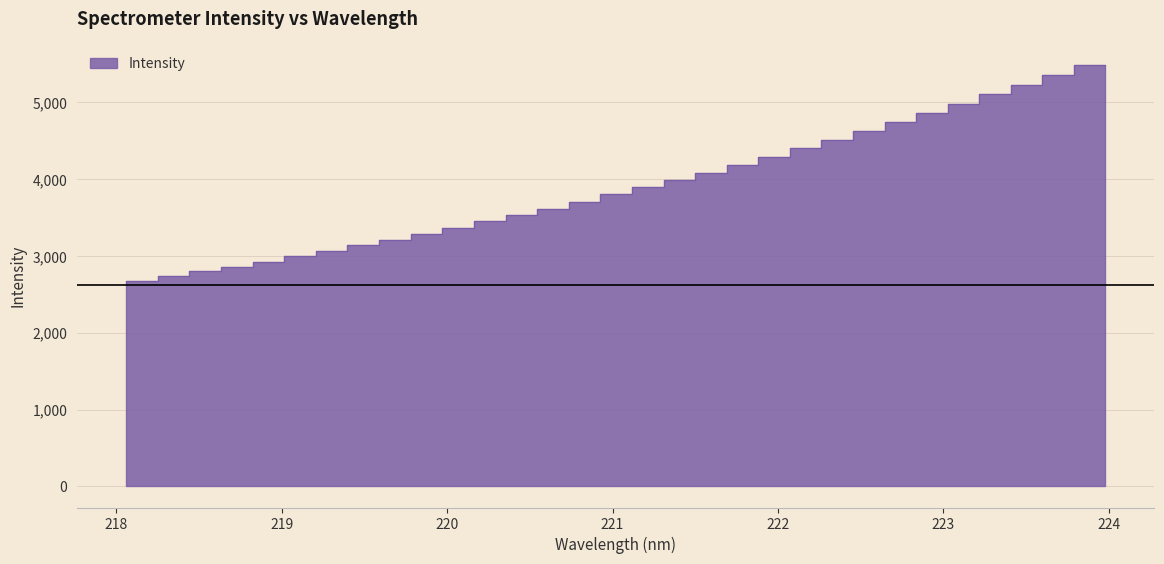

What is the maximum value shown in the chart?

5485.2